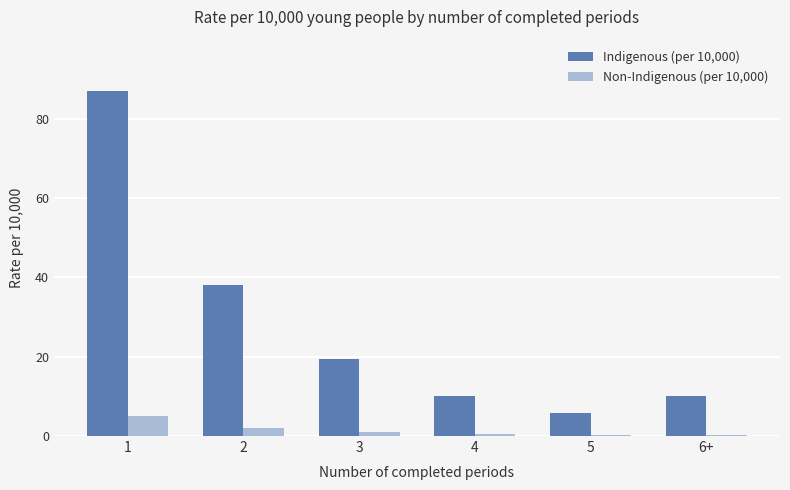

What is the difference between the maximum and minimum values in the Non-Indigenous (per 10,000) series?

4.7